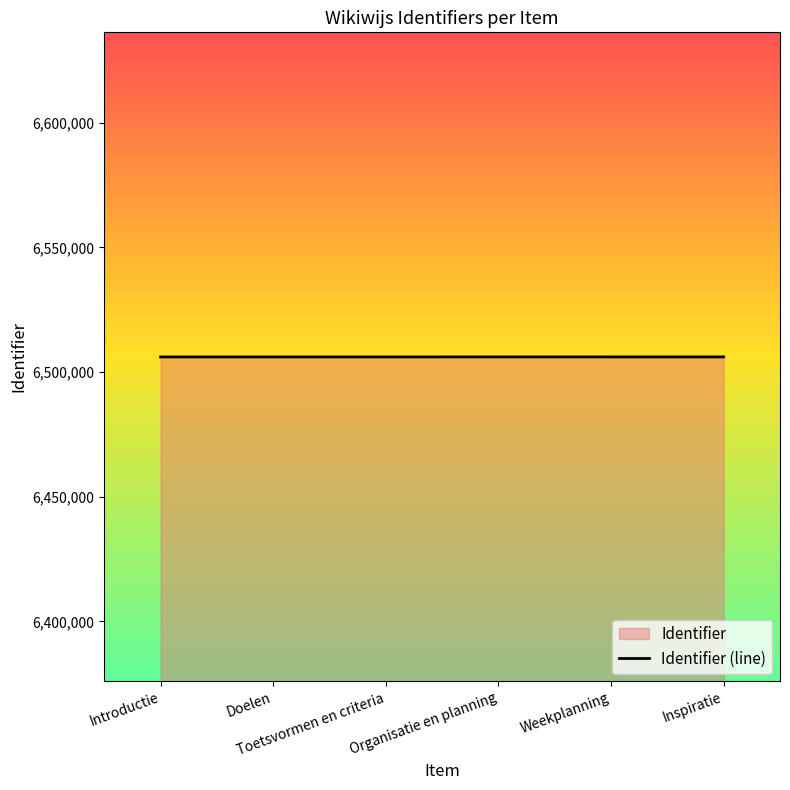

At which label does the data first exceed 6506067?

Weekplanning